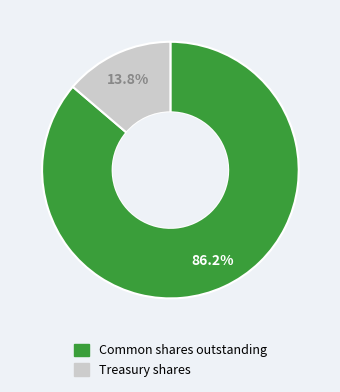

Is there any slice that represents more than half of the pie?

Yes